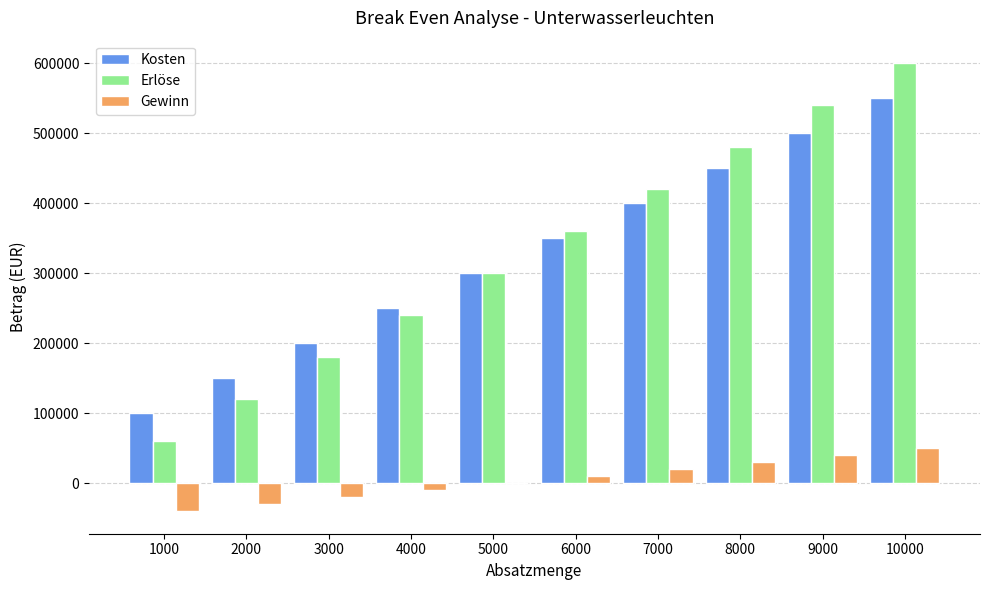

How many groups of bars are there?

10